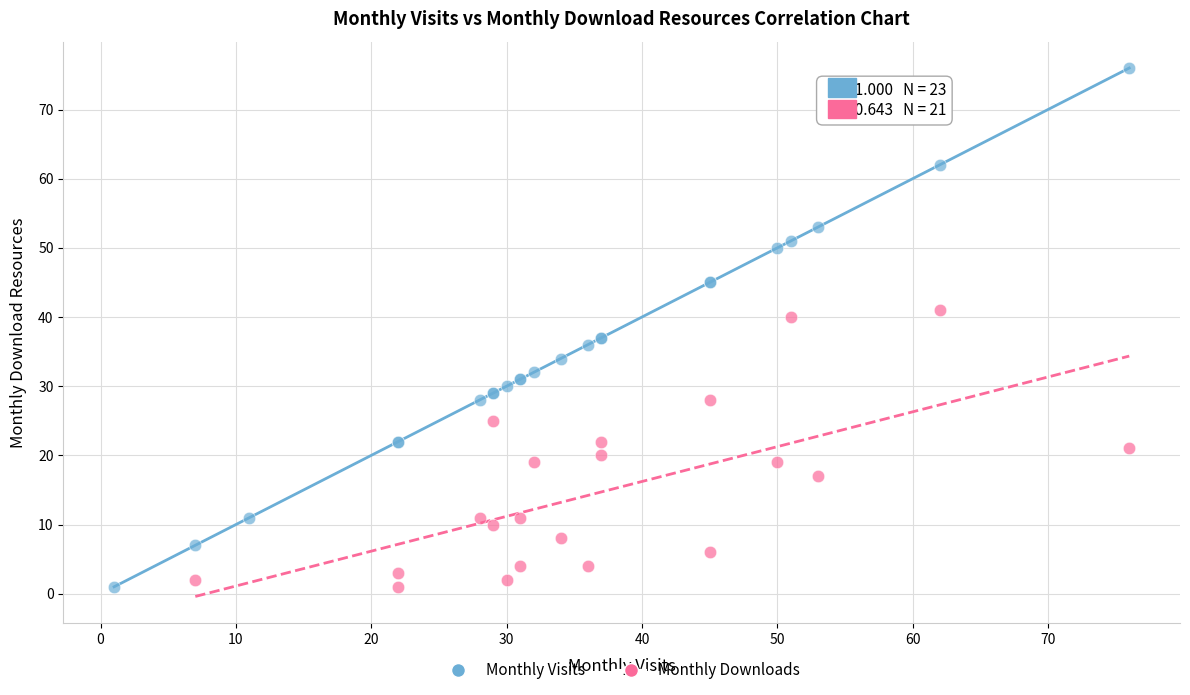

Which series reaches the maximum Y coordinate?

Monthly Visits